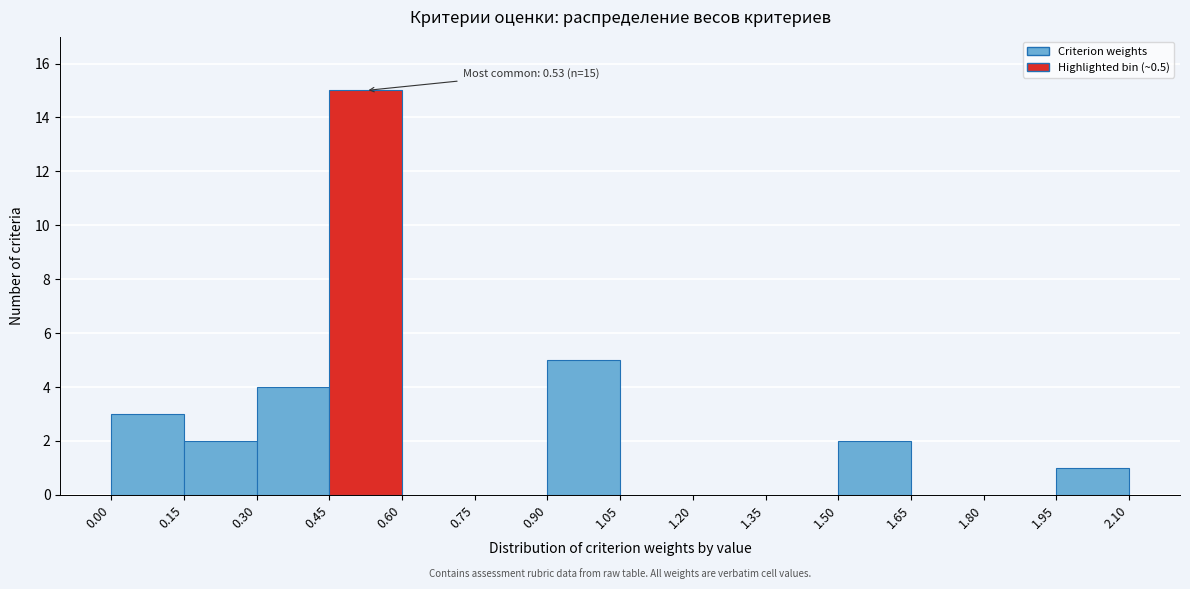

Which range on the x-axis has the tallest bar?

0.45 to 0.60